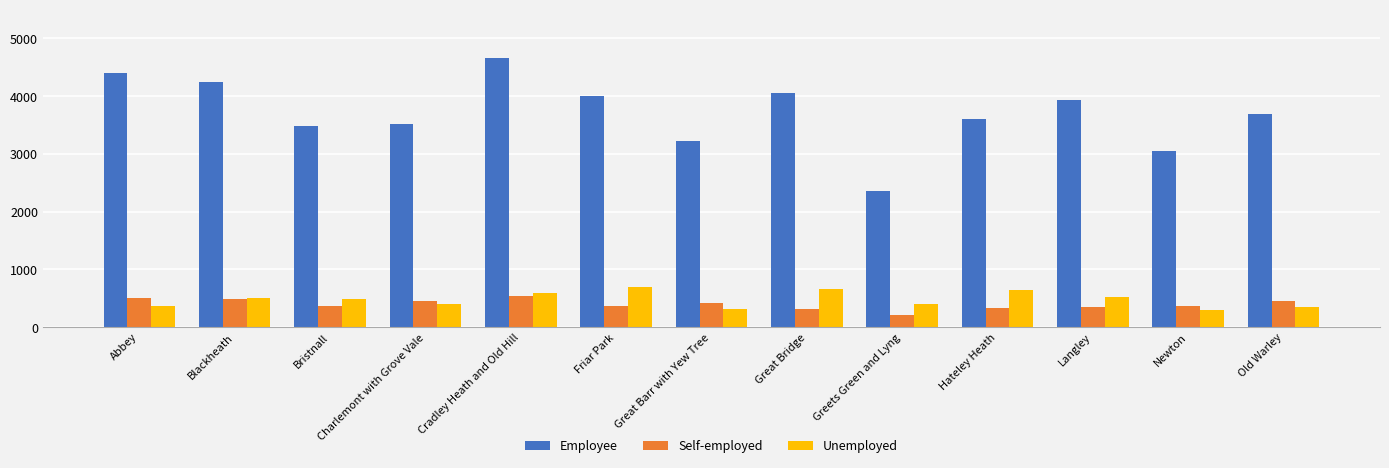

At which label does Employee reach its peak?

Cradley Heath and Old Hill